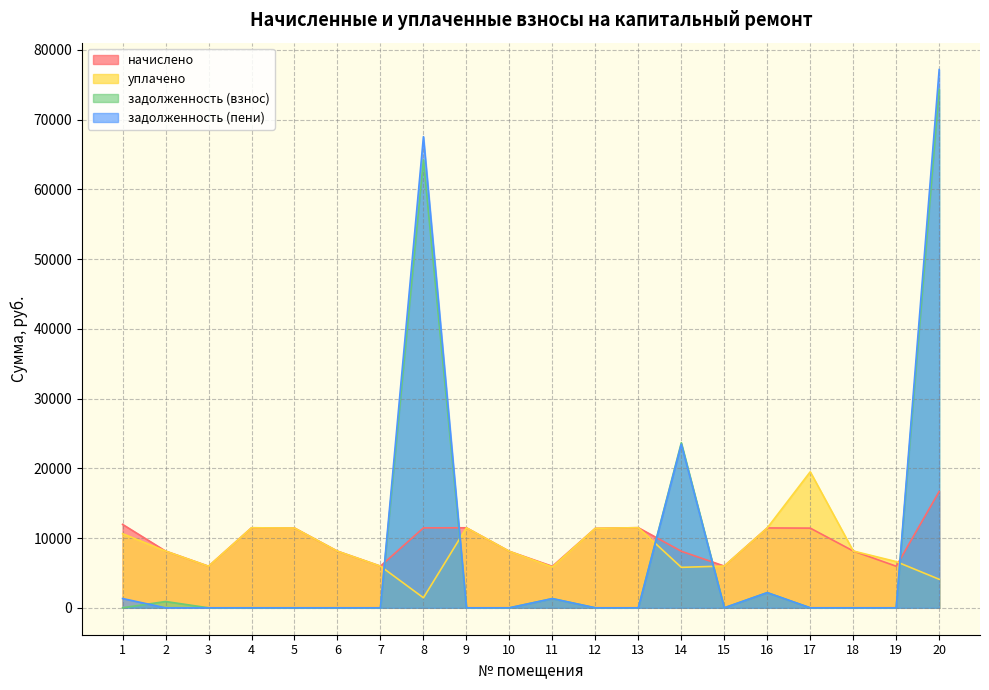

Reading left to right, list all the values displayed in this chart.

начислено: 1=11960.5	2=8135.1	3=5961.6	4=11476.1	5=11438.8	6=8122.7	7=5974.0	8=11463.8	9=11476.1	10=8097.8	11=5949.2	12=11401.6	13=11488.5	14=8110.3	15=5986.4	16=11451.2	17=11426.4	18=8147.5	19=5961.6	20=16672.5
уплачено: 1=10631.5	2=8135.1	3=5961.6	4=11476.7	5=11438.8	6=8122.7	7=5974.0	8=1438.4	9=11476.1	10=8097.8	11=5853.4	12=11401.6	13=11488.5	14=5804.0	15=5986.4	16=11451.2	17=19505.1	18=8147.5	19=6624.0	20=4090.3
задолженность (взнос): 1=0.0	2=903.9	3=0.0	4=0.0	5=0.0	6=0.0	7=0.0	8=64237.3	9=0.0	10=0.0	11=1322.0	12=0.0	13=0.0	14=23670.7	15=0.0	16=2175.9	17=0.0	18=0.0	19=0.0	20=74359.5
задолженность (пени): 1=1328.9	2=0.0	3=0.0	4=0.0	5=0.0	6=0.0	7=0.0	8=67558.5	9=0.0	10=0.0	11=1322.0	12=0.0	13=0.0	14=23472.2	15=0.0	16=2175.9	17=0.0	18=0.0	19=0.0	20=77177.5